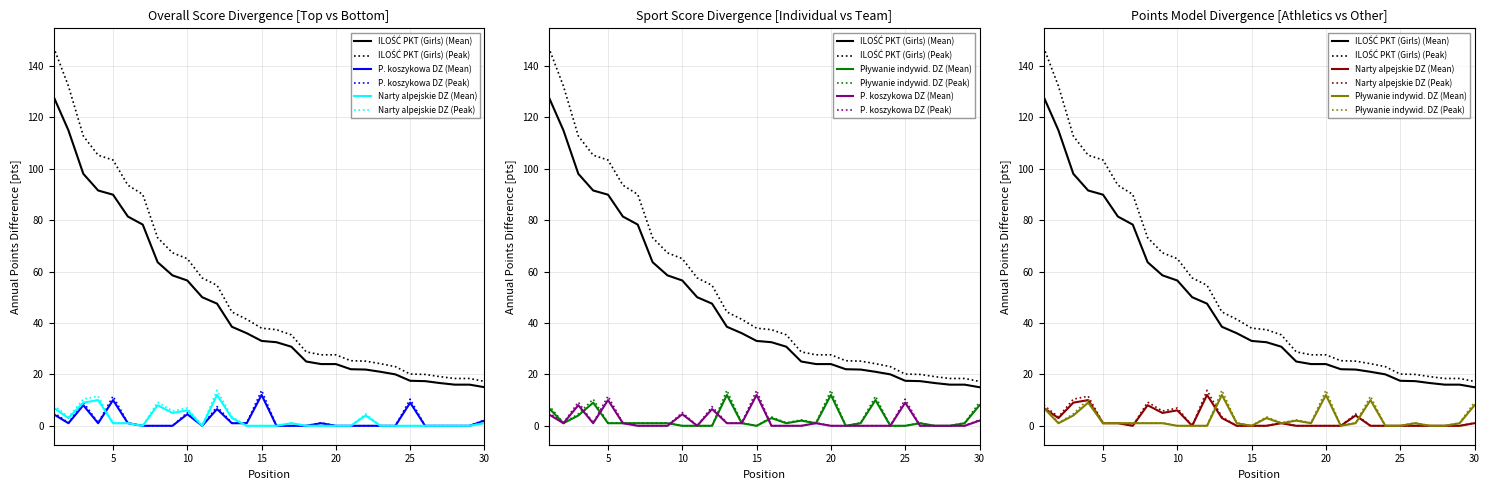

The value of P. koszykowa DZ at 8 is 0.0. True or false?

True